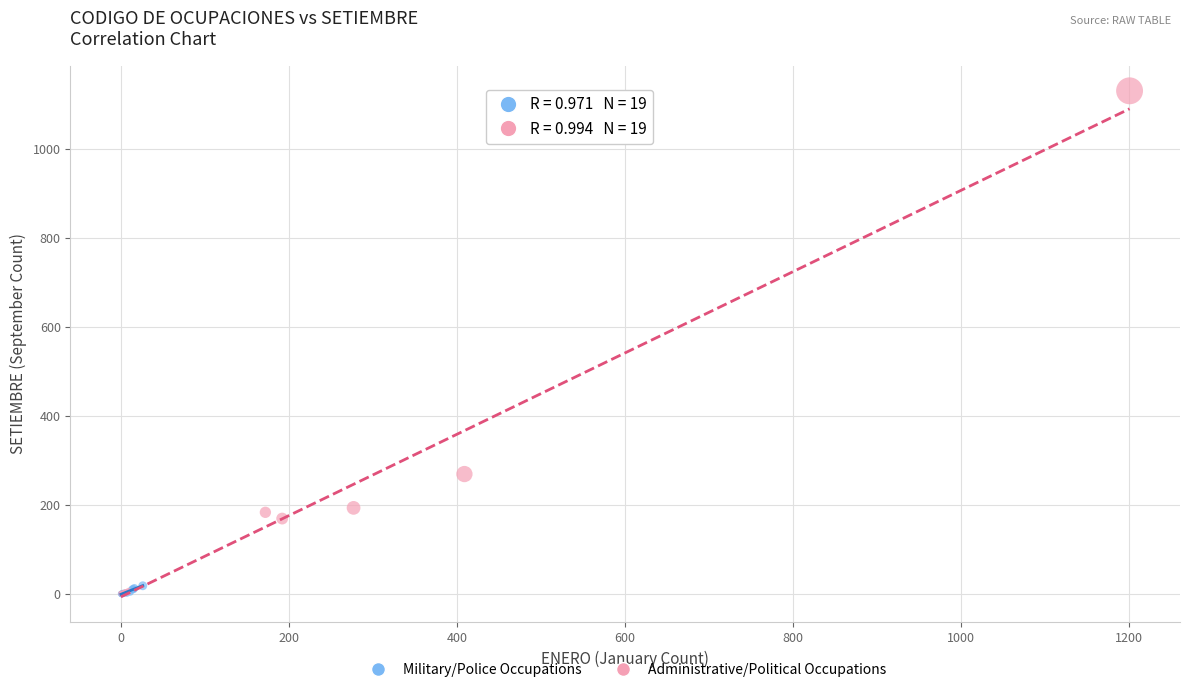

Which series has the widest spread of Y values?

Administrative/Political Occupations